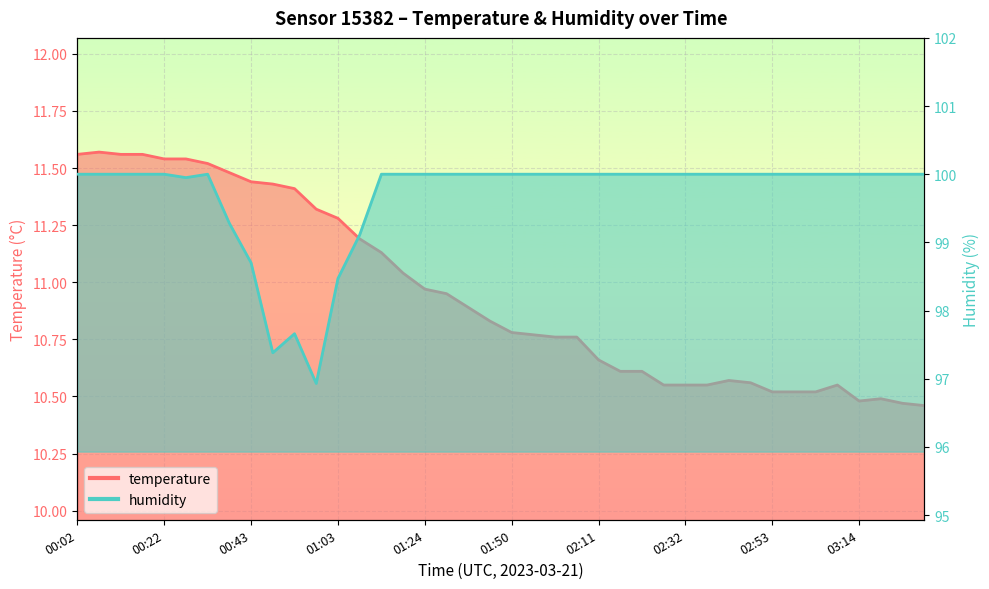

True or false: temperature has more than 0 interior local peaks.

True